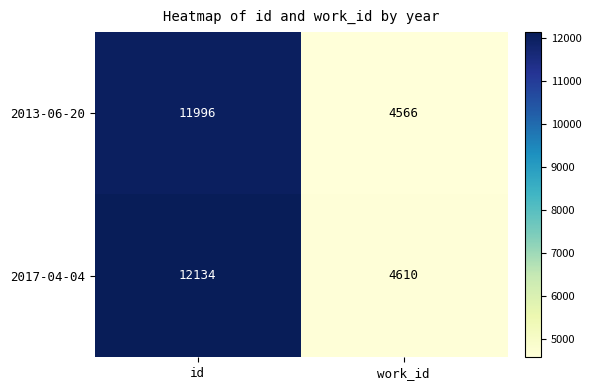

Rank the series at work_id from highest to lowest value.

2017-04-04, 2013-06-20